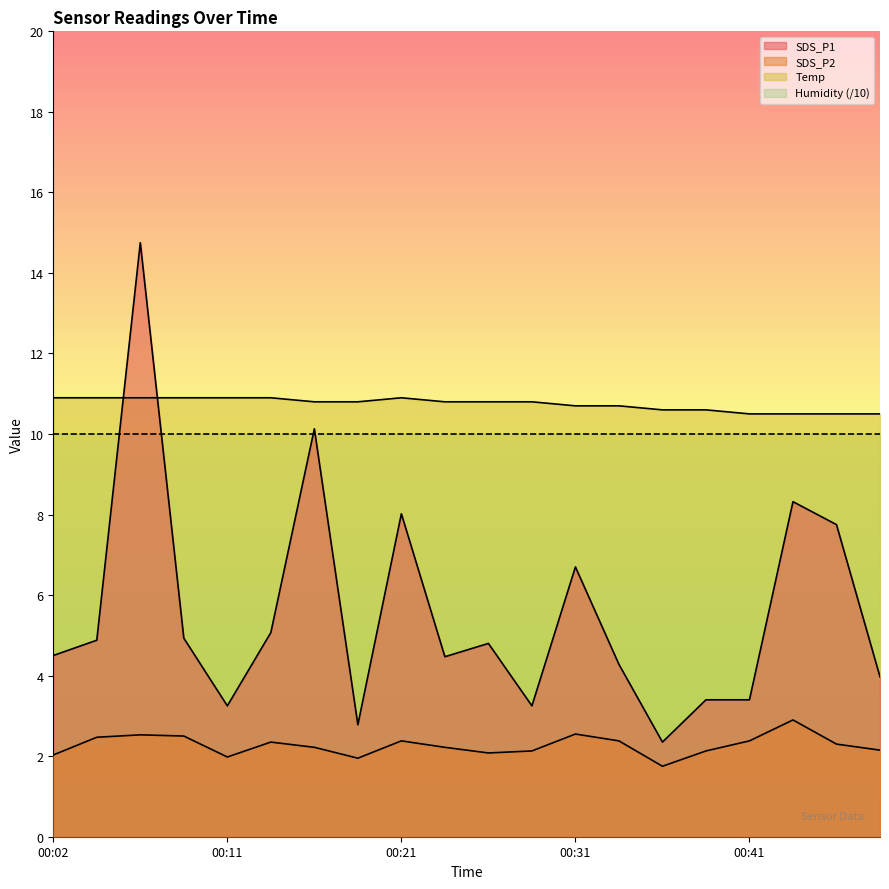

List the labels in order of Temp value, largest first.

00:02, 00:04, 00:07, 00:09, 00:11, 00:14, 00:21, 00:16, 00:19, 00:24, 00:26, 00:28, 00:31, 00:33, 00:36, 00:38, 00:41, 00:43, 00:45, 00:48